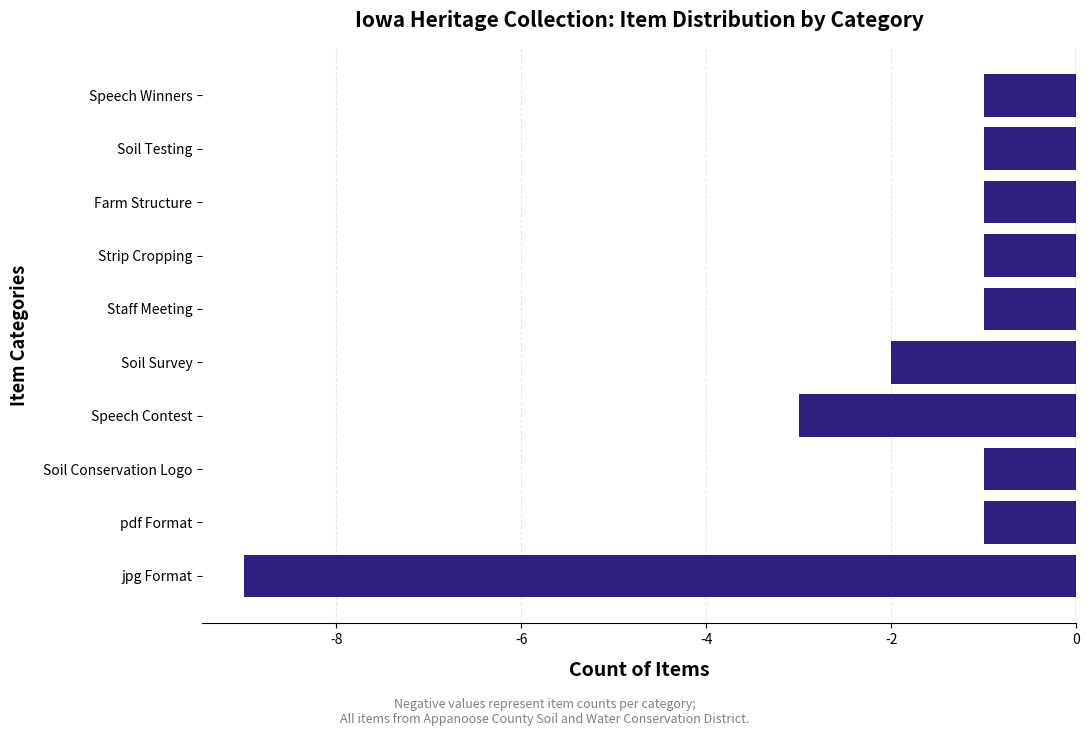

Reading top to bottom, list all the values displayed in this chart.

Speech Winners=-1	Soil Testing=-1	Farm Structure=-1	Strip Cropping=-1	Staff Meeting=-1	Soil Survey=-2	Speech Contest=-3	Soil Conservation Logo=-1	pdf Format=-1	jpg Format=-9